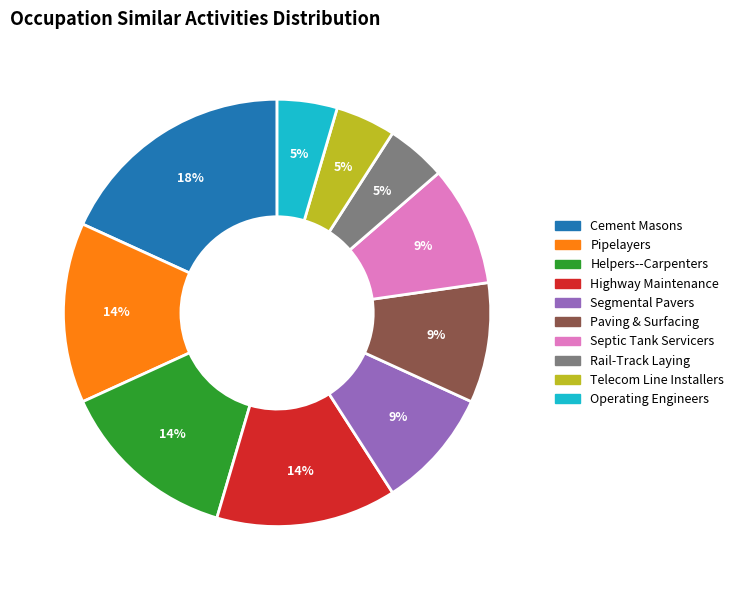

How many segments does this pie chart have?

10